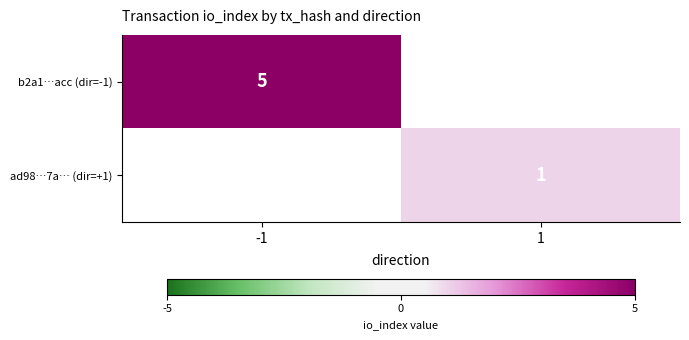

True or false: b2a1…acc (dir=-1) has a value of 7 at -1.

False